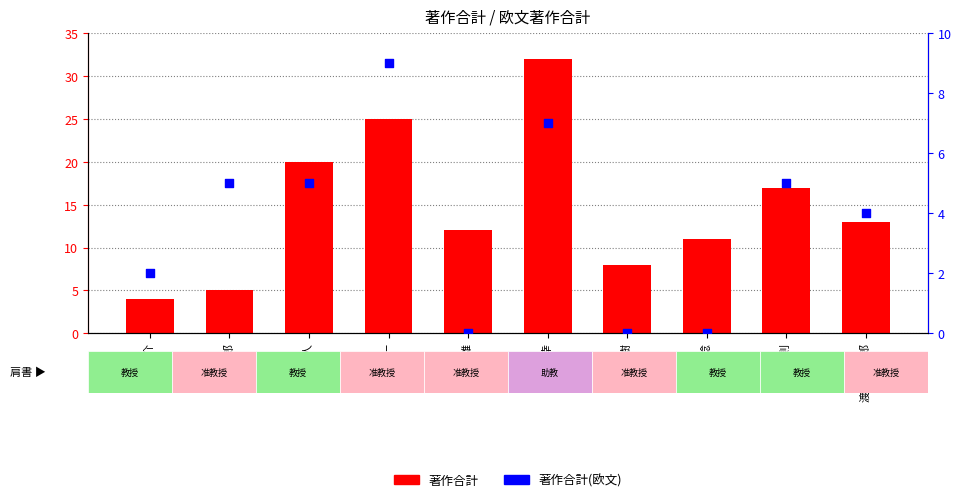

Which series has the widest spread of Y values?

著作合計